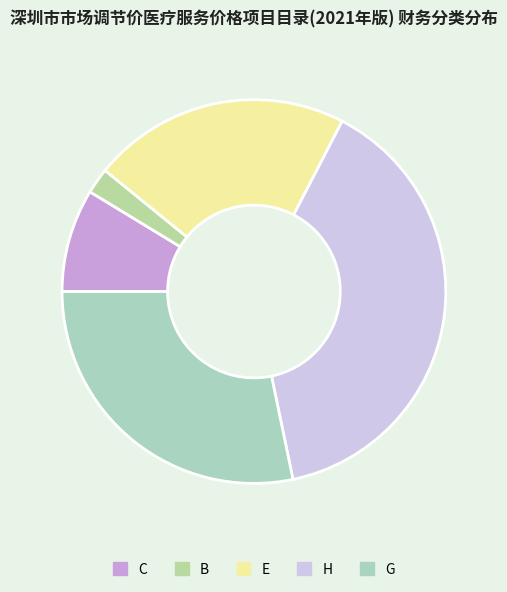

What is the ratio of the value at E to the value at G?

0.8